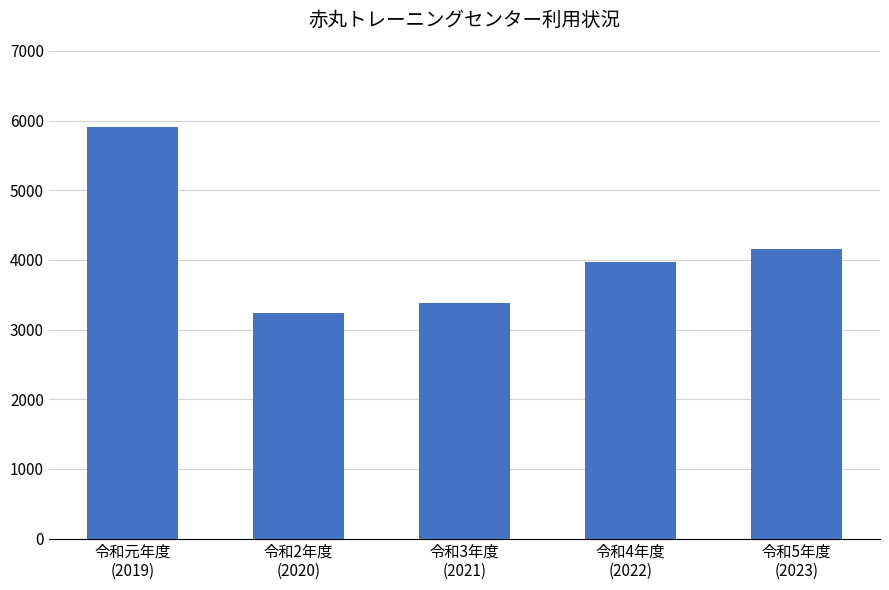

What is the difference between the values at 令和2年度
(2020) and 令和元年度
(2019)?

2663